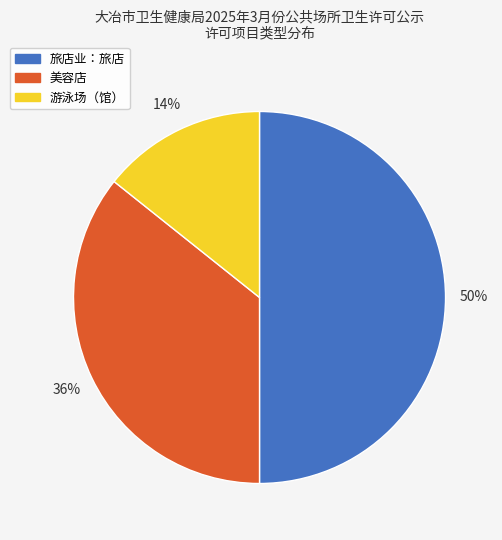

Combined, do 旅店业：旅店 and 游泳场（馆） account for over 50%?

Yes